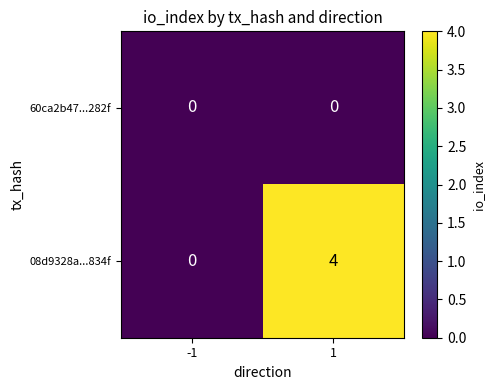

List the series in order of their peak value, lowest first.

60ca2b47...282f, 08d9328a...834f